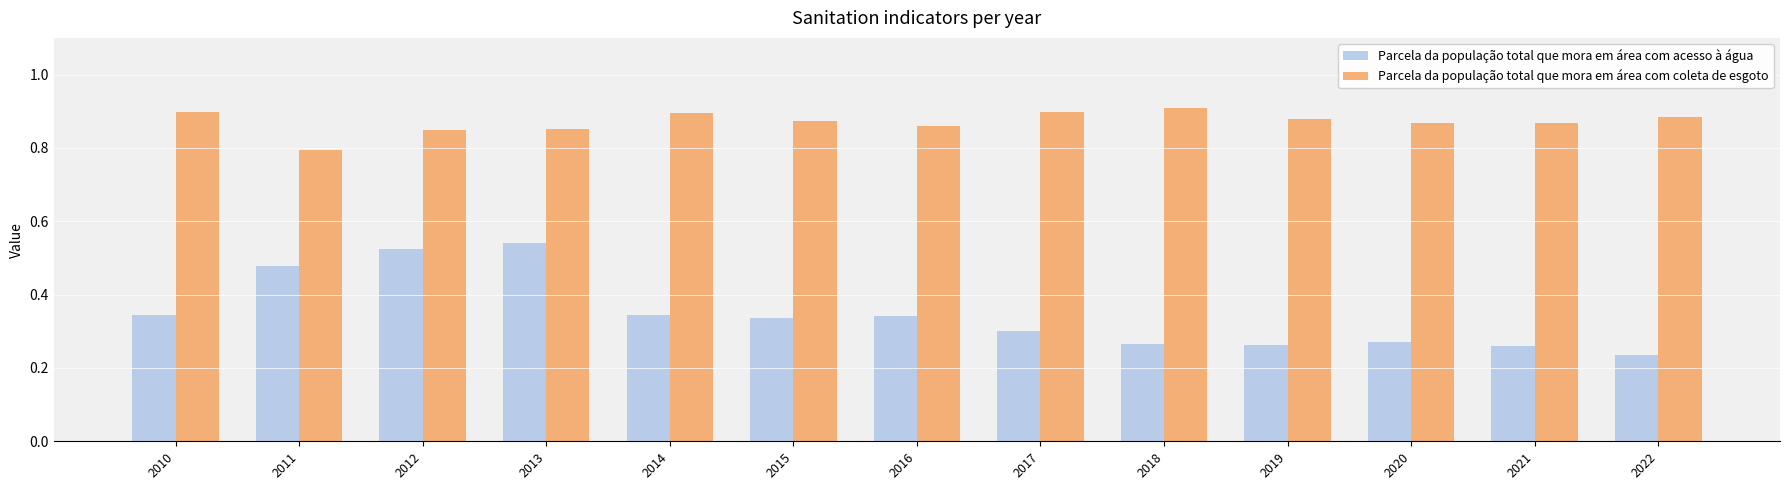

Which series has the largest range (max minus min)?

Parcela da população total que mora em área com acesso à água